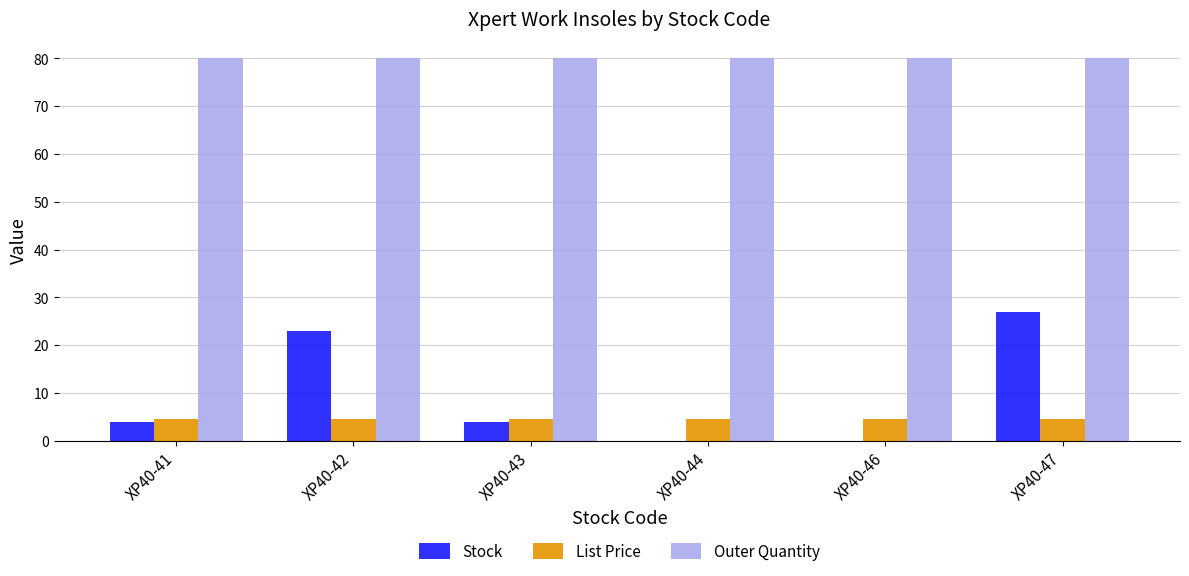

The value of List Price at XP40-46 is 4.5. True or false?

True